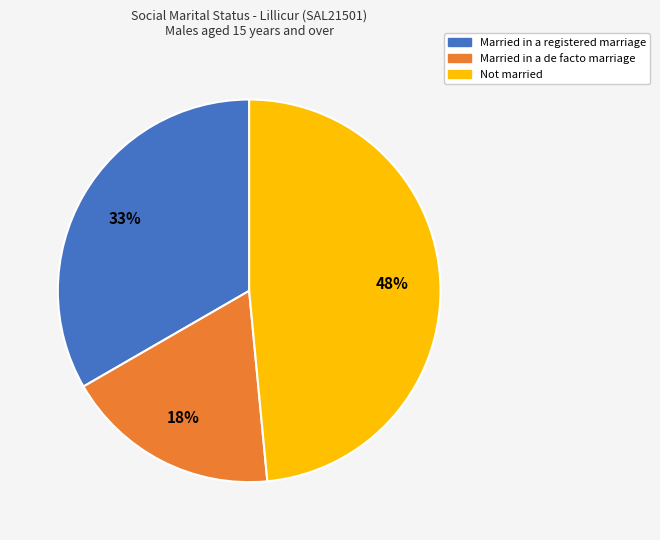

Is there a majority slice in this chart?

No